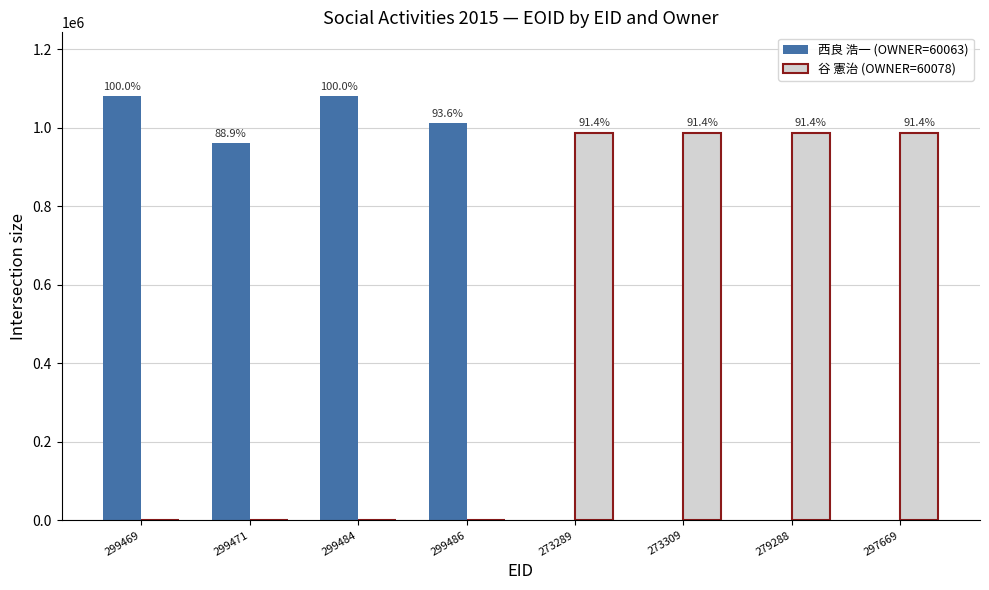

Are the bars horizontal?

No